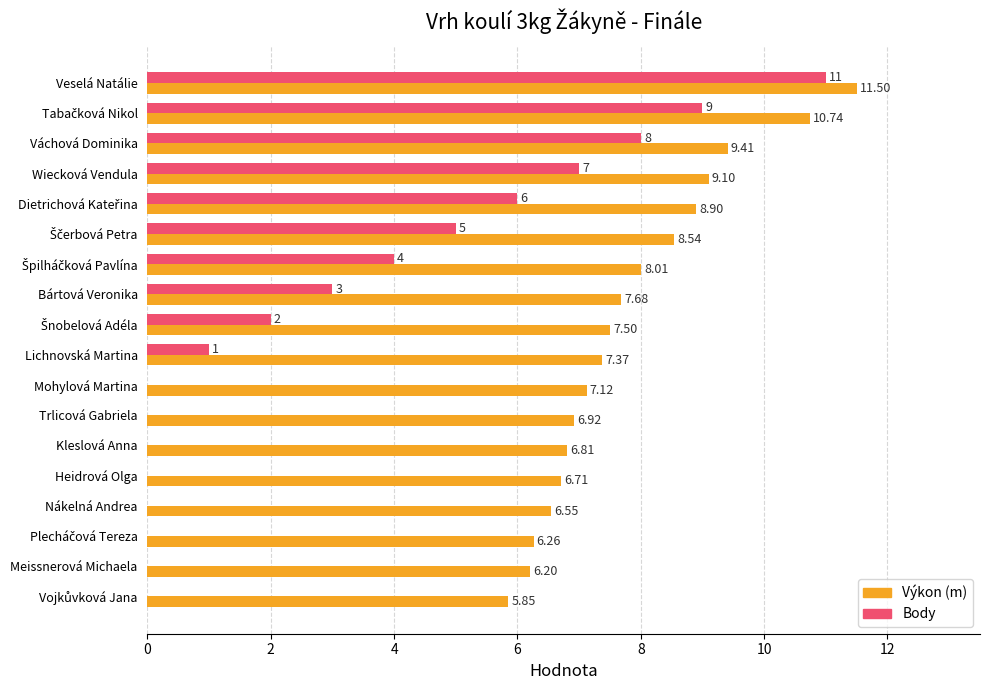

Which series has the largest total across all categories?

Výkon (m)